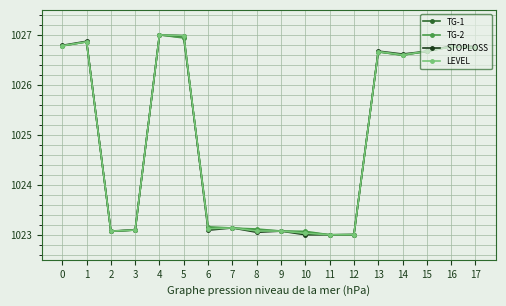

What is the greatest value displayed?

1027.0